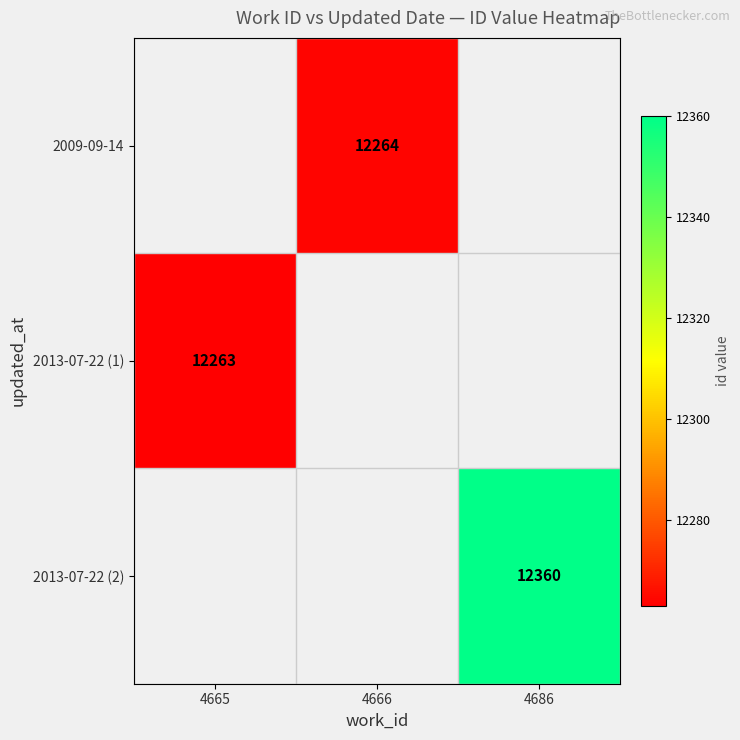

The value of 2013-07-22 (2) at 4686 is 12360. True or false?

True